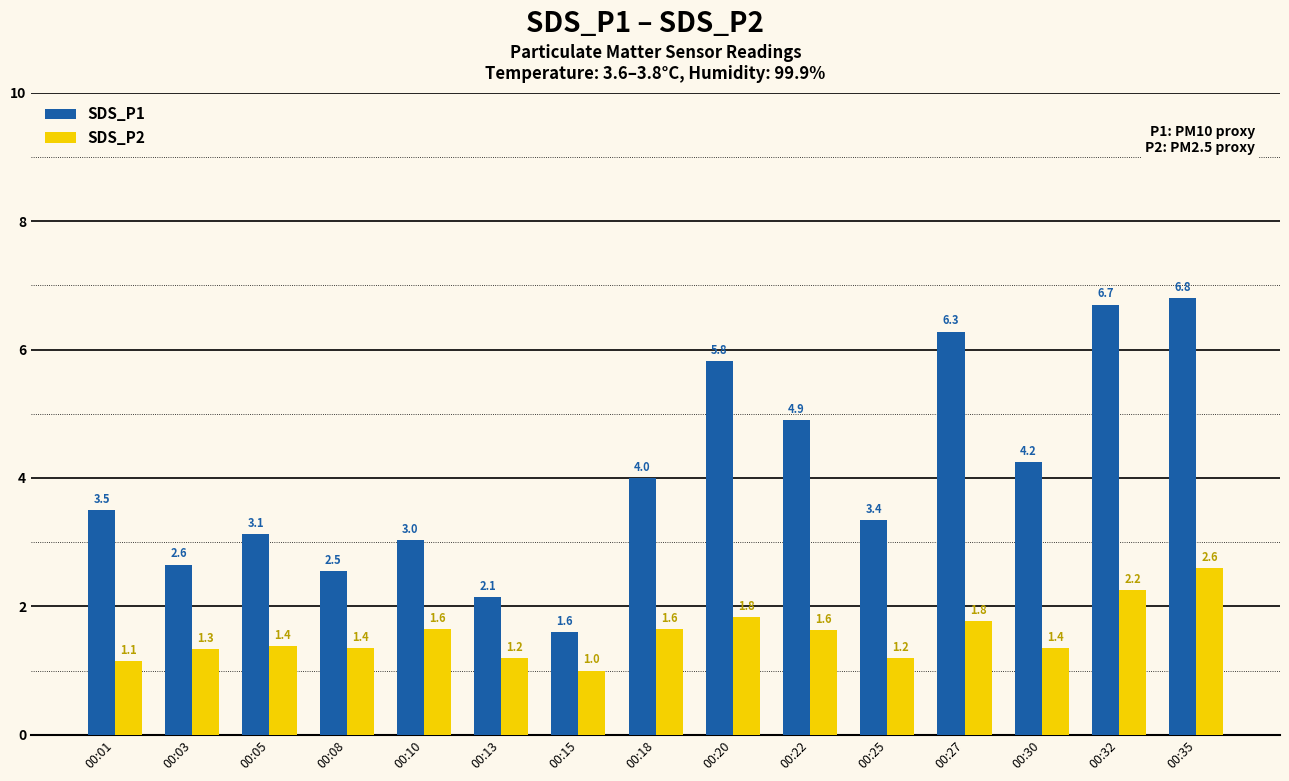

What is the minimum value for SDS_P2?

1.0